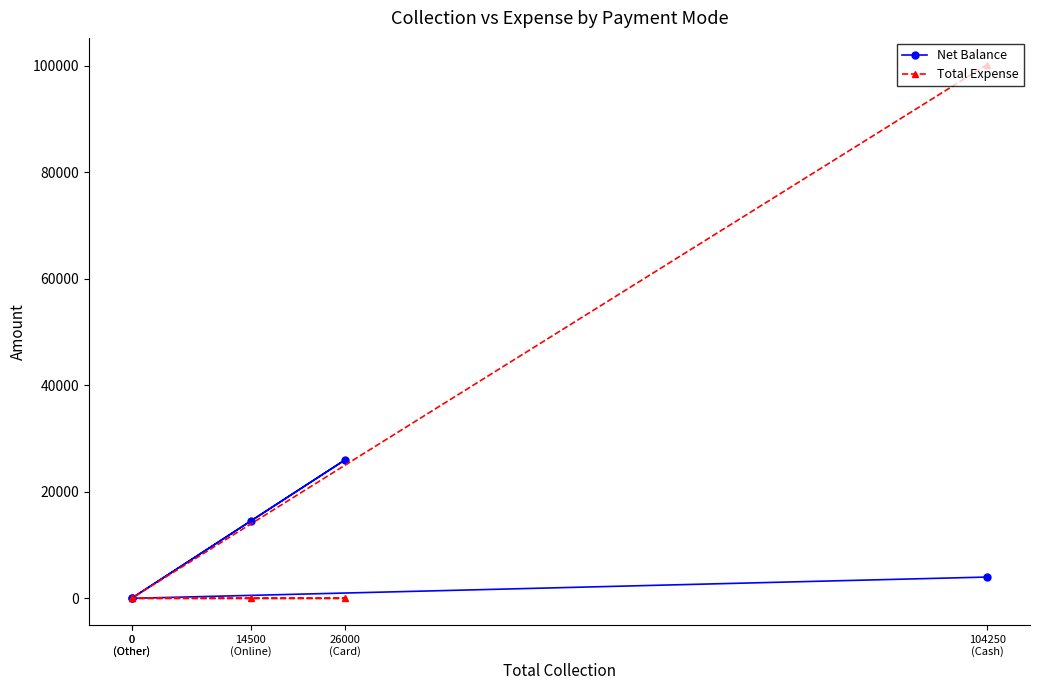

Rank the categories by Total Expense value from highest to lowest.

104250
(Cash), 0
(Other), 26000
(Card), 14500
(Online), 0
(Other)